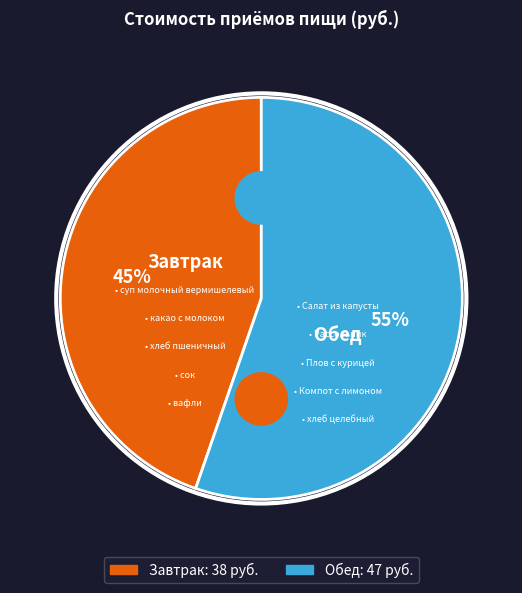

To the nearest percent, what percentage of the pie is Завтрак?

45%